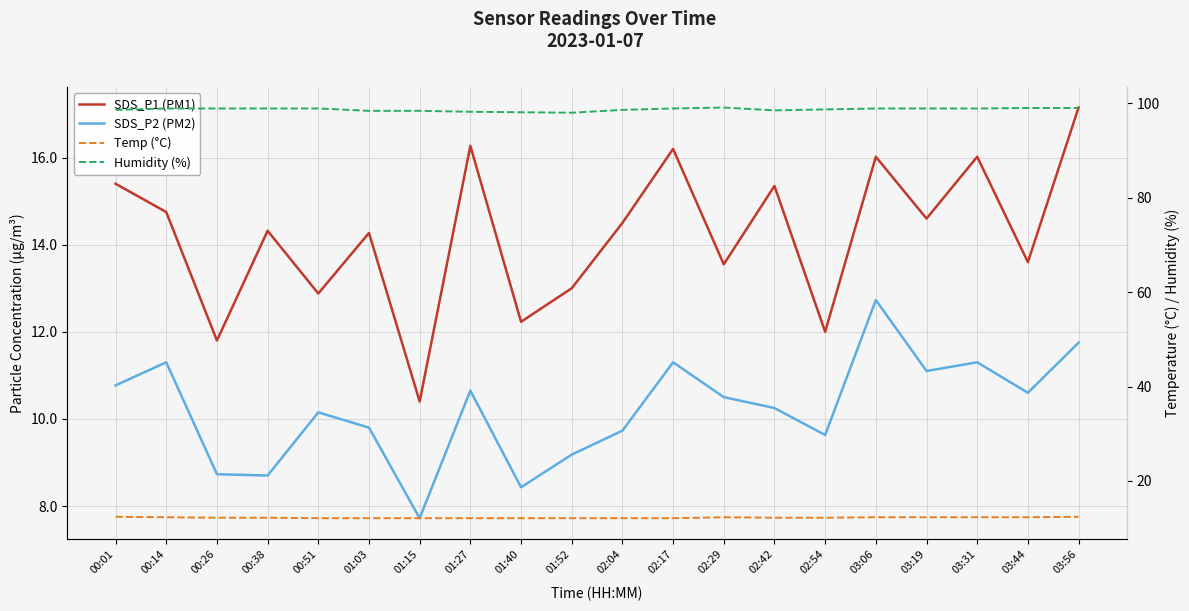

What is the total value across all series at 01:03?

134.6